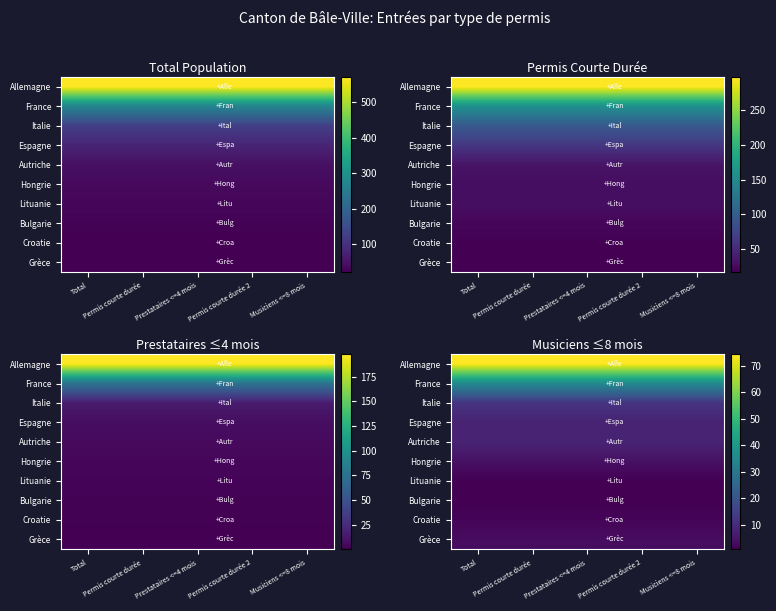

What is the total value across all series at Total?

149.0